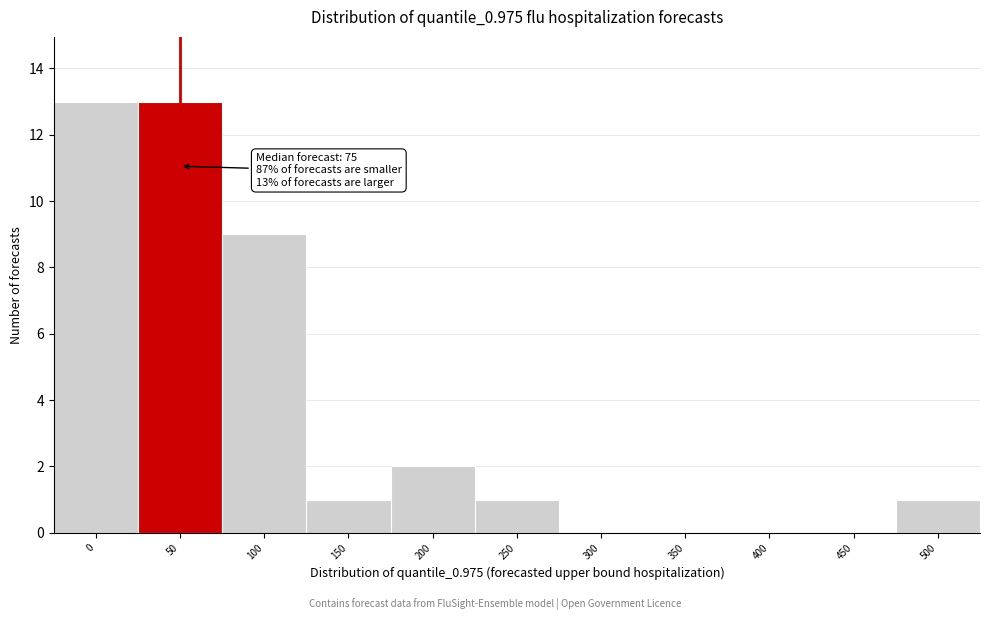

Reading left to right, list all the values displayed in this chart.

0=13	50=13	100=9	150=1	200=2	250=1	300=0	350=0	400=0	450=0	500=1